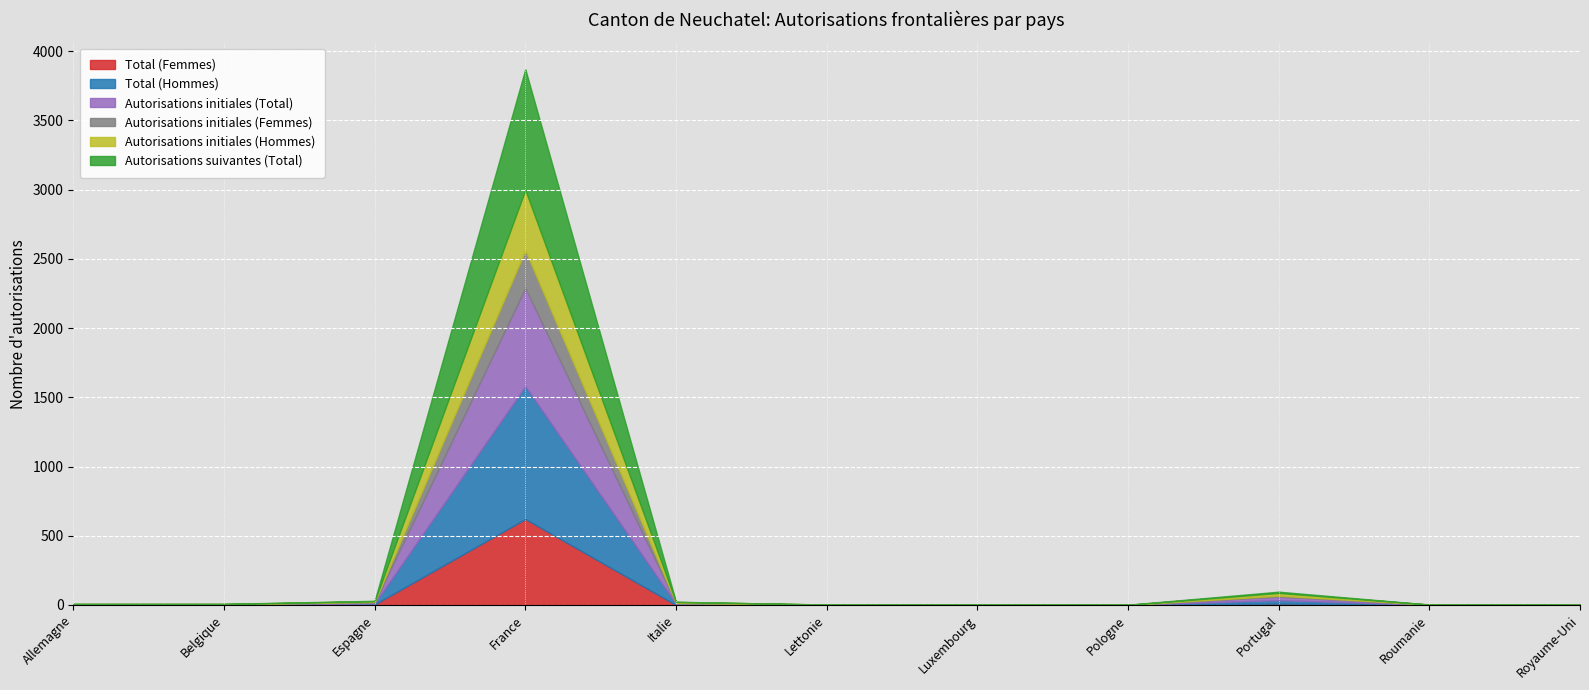

After their last crossing, which series has the higher values: Total (Hommes) or Autorisations initiales (Total)?

Autorisations initiales (Total)